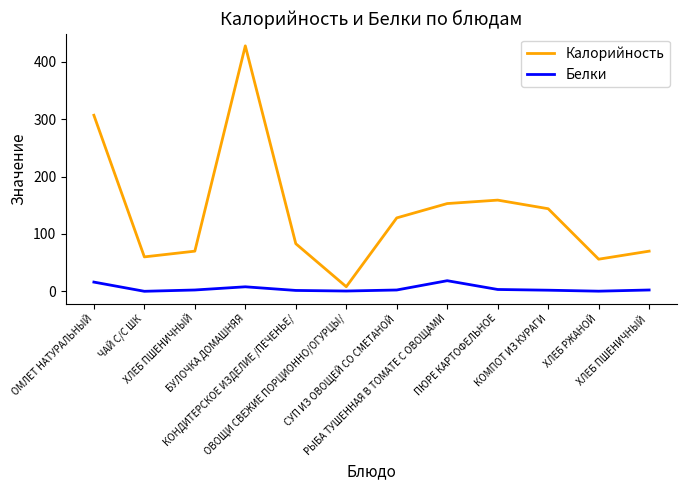

What is the lowest value of the Калорийность series?

8.0